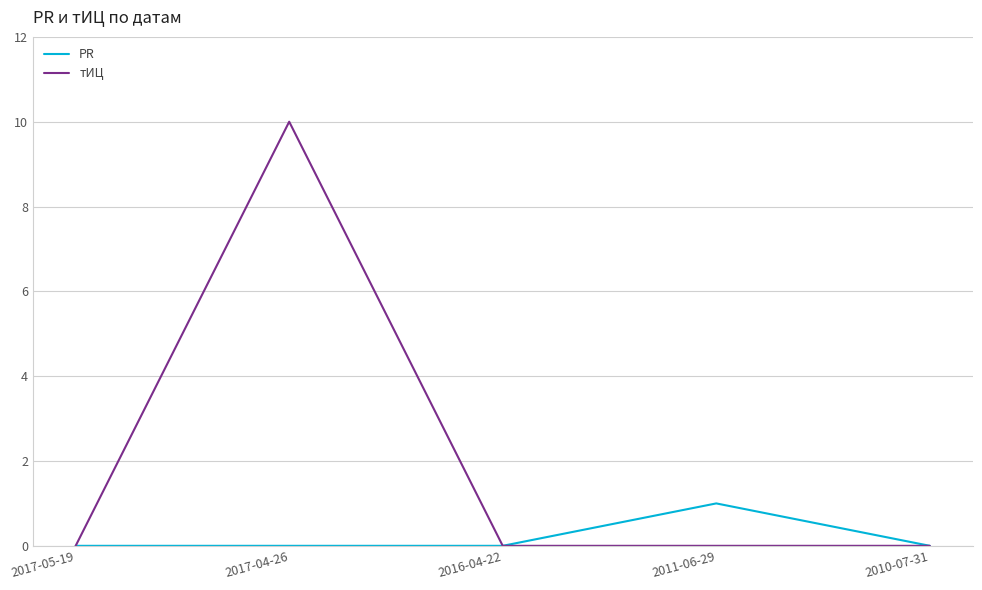

What is the difference between the тИЦ values at 2017-04-26 and 2010-07-31?

10